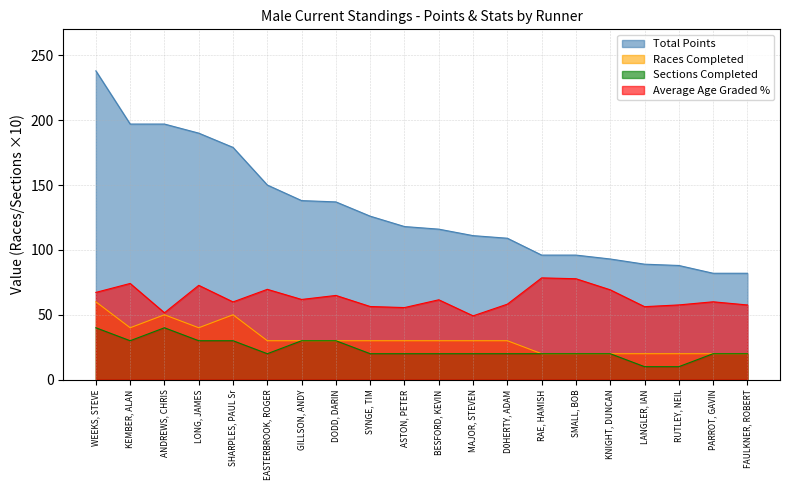

What are all the series names shown in the legend?

Total Points, Races Completed, Sections Completed, Average Age Graded %